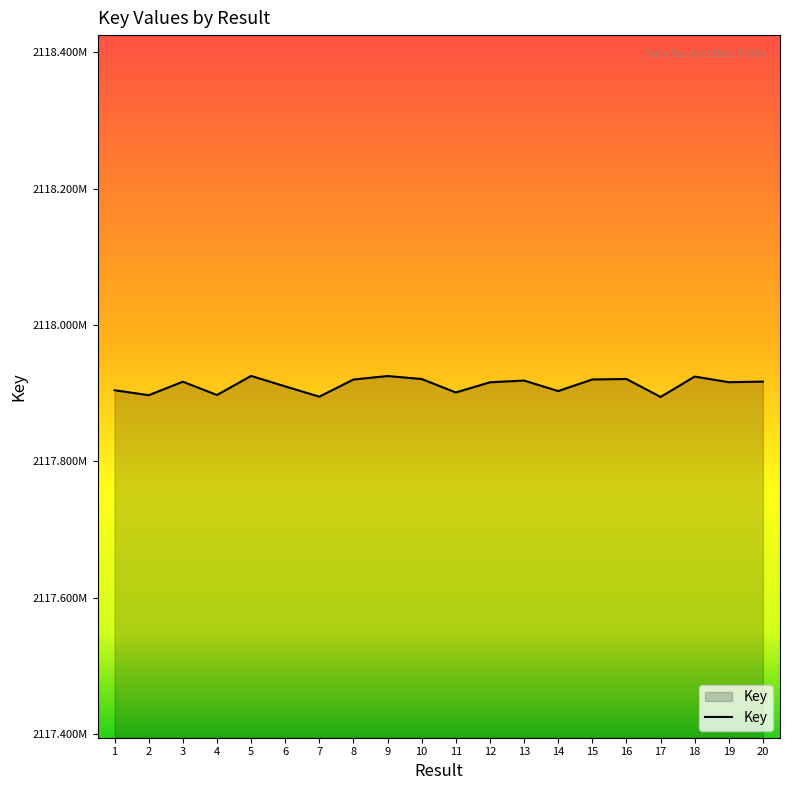

What is the change in value from 7 to 19?

+21177